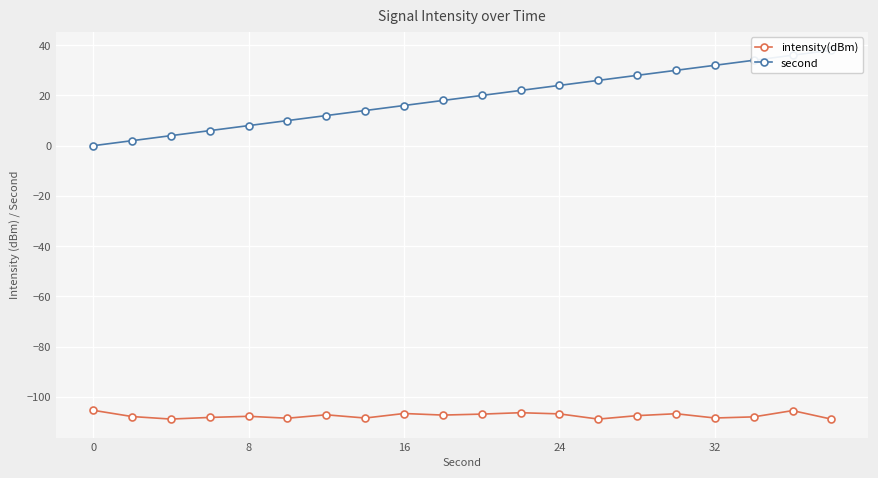

What is the highest value of the intensity(dBm) series?

-105.3